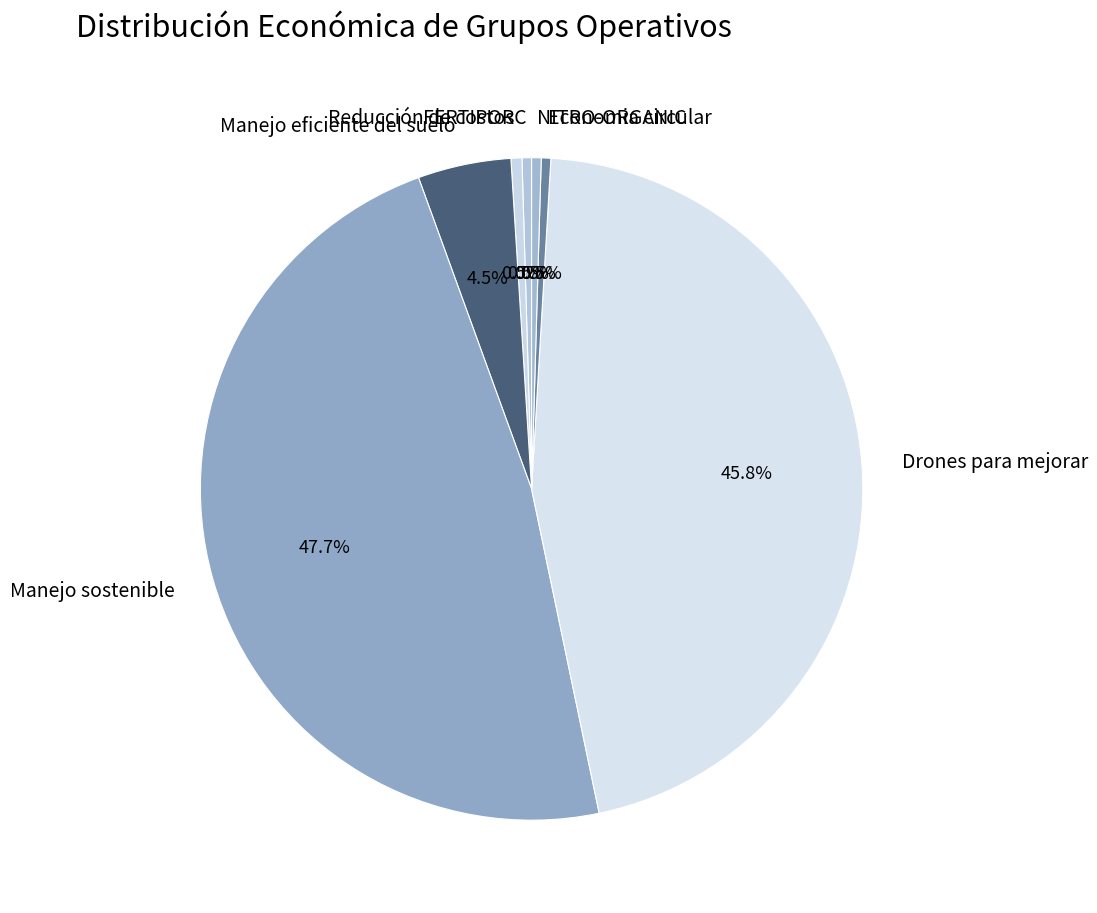

Is there a majority slice in this chart?

No